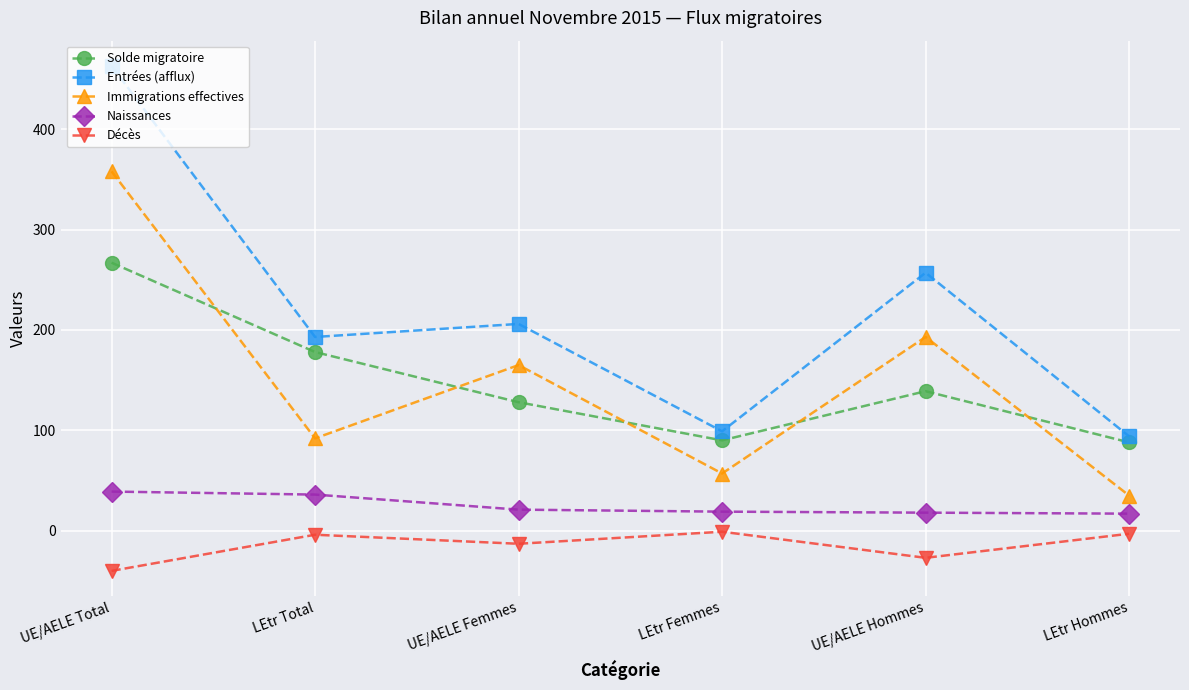

What is the difference between the maximum and second lowest values in the Solde migratoire series?

177